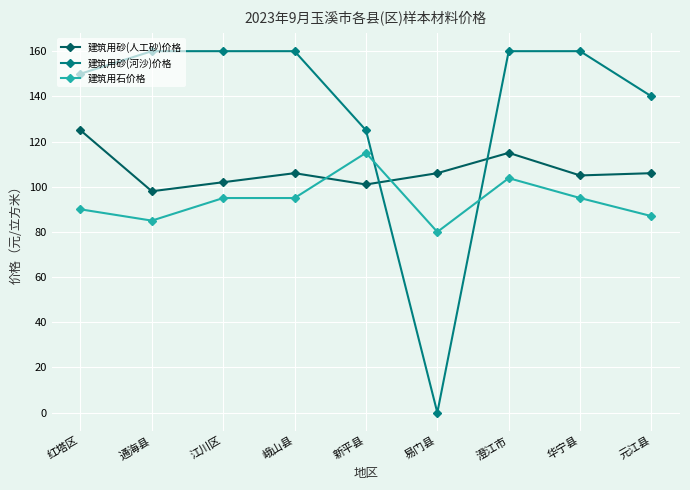

Where do 建筑用石价格 and 建筑用砂(人工砂)价格 first cross each other?

峨山县 and 新平县